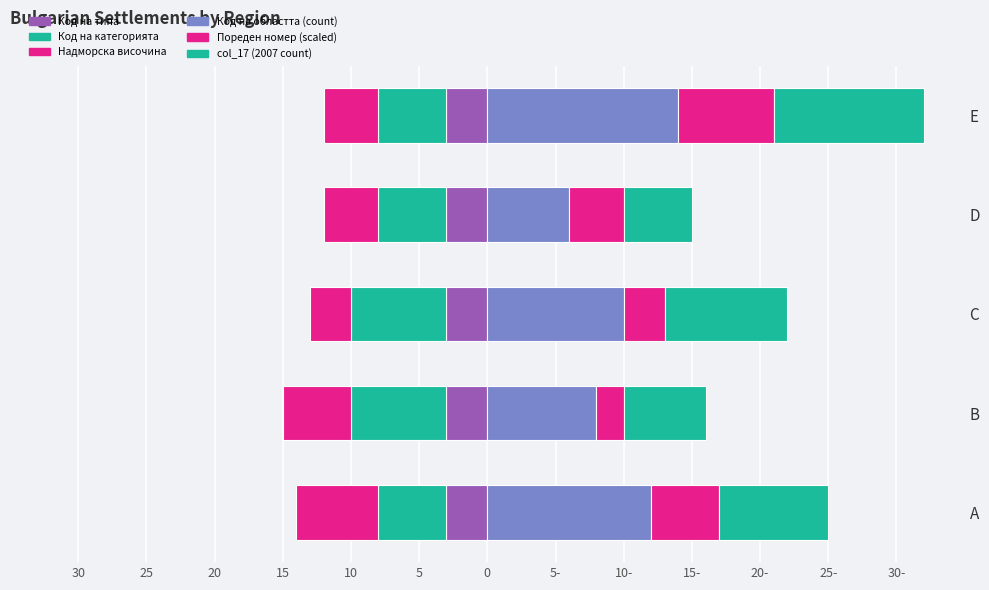

At how many categories does at least one series exceed 11?

2